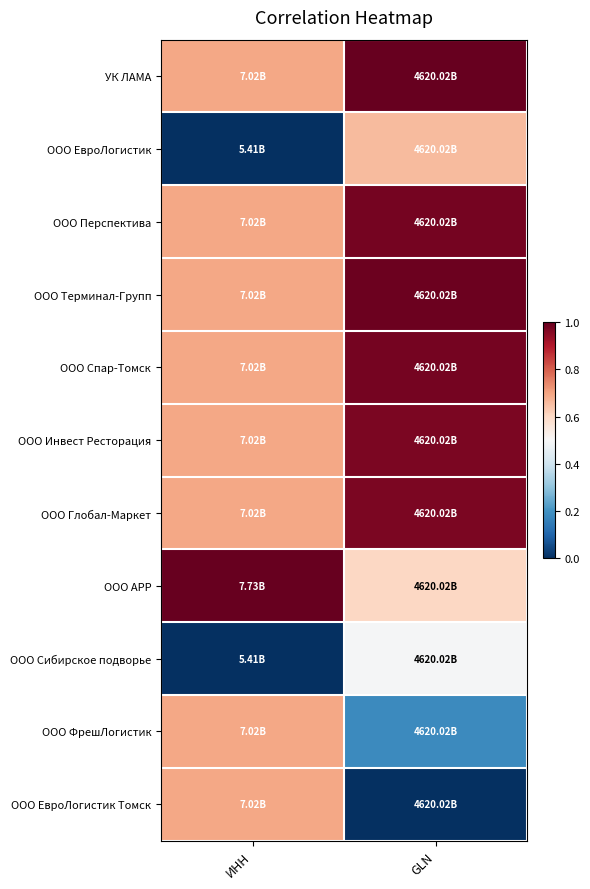

List the series in order of their peak value, highest first.

УК ЛАМА, ООО АРР, ООО Терминал-Групп, ООО Спар-Томск, ООО Перспектива, ООО Глобал-Маркет, ООО Инвест Ресторация, ООО ЕвроЛогистик Томск, ООО ФрешЛогистик, ООО ЕвроЛогистик, ООО Сибирское подворье